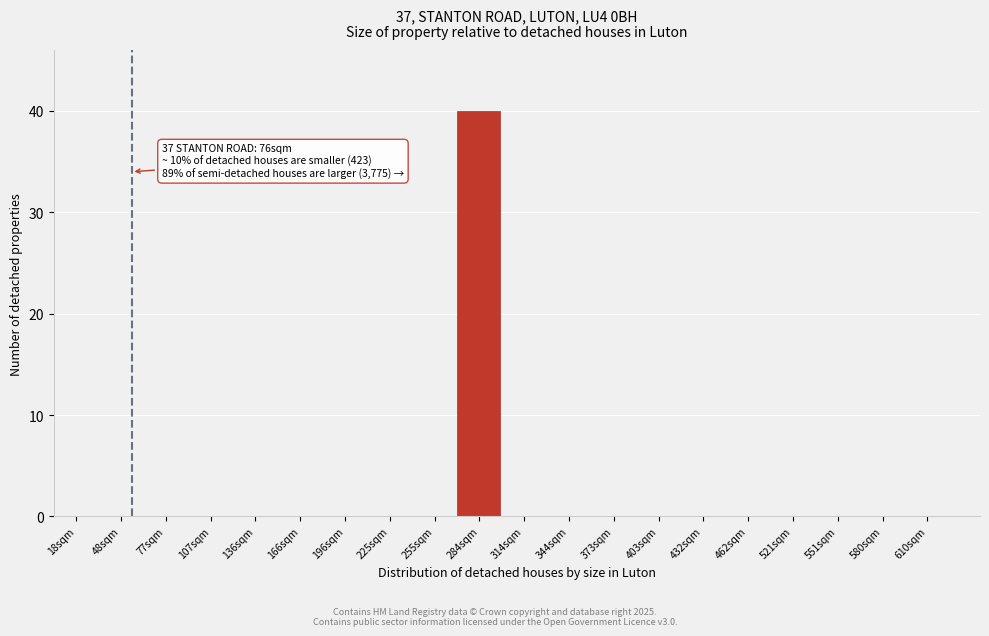

Reading left to right, list all the values displayed in this chart.

18sqm=0	48sqm=0	77sqm=0	107sqm=0	136sqm=0	166sqm=0	196sqm=0	225sqm=0	255sqm=0	284sqm=40	314sqm=0	344sqm=0	373sqm=0	403sqm=0	432sqm=0	462sqm=0	521sqm=0	551sqm=0	580sqm=0	610sqm=0